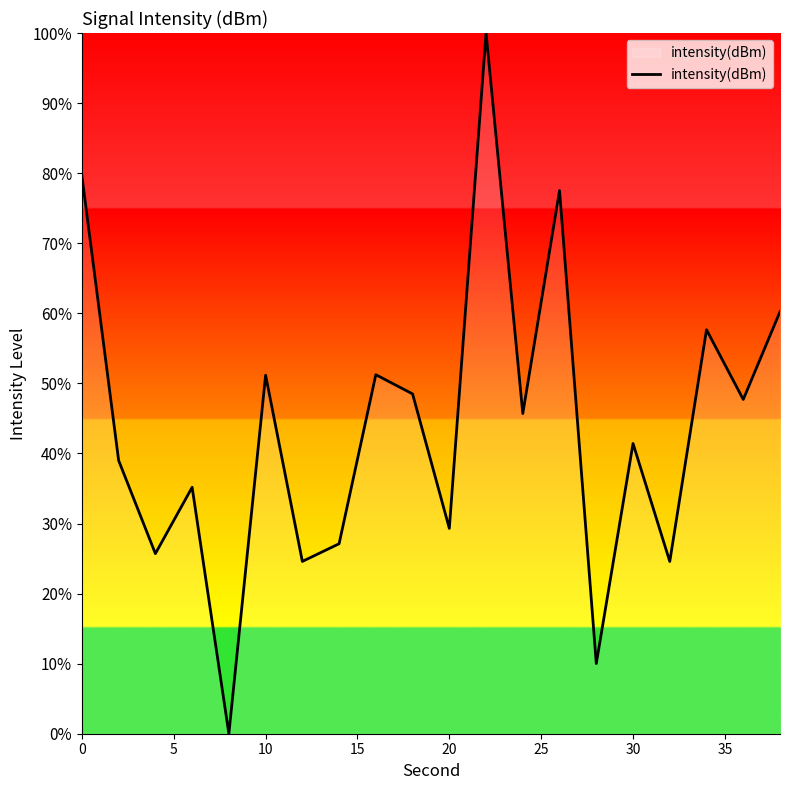

What is the difference between the maximum and minimum values?

100.0